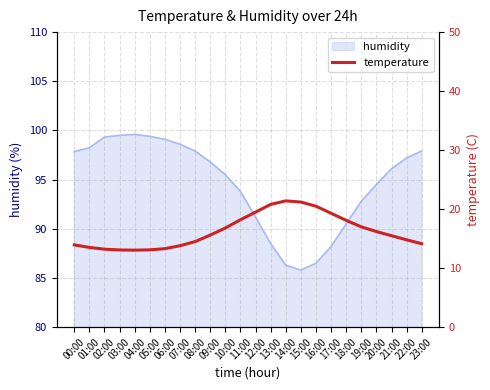

Is it true that the value at 16:00 is 31.7?

False